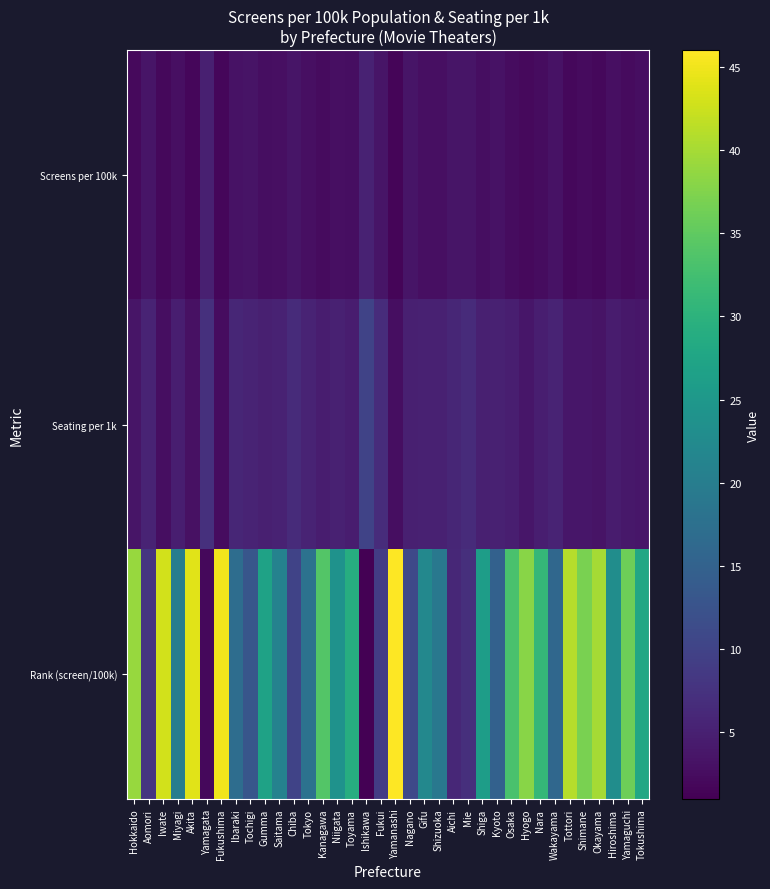

Reading left to right, transcribe all the data shown in this chart.

Screens per 100k: Hokkaido=2.1	Aomori=3.6	Iwate=1.9	Miyagi=2.9	Akita=1.8	Yamagata=4.9	Fukushima=1.7	Ibaraki=3.2	Tochigi=3.4	Gumma=2.7	Saitama=2.8	Chiba=3.5	Tokyo=2.9	Kanagawa=2.4	Niigata=2.8	Toyama=2.6	Ishikawa=5.3	Fukui=3.5	Yamanashi=1.6	Nagano=3.5	Gifu=2.8	Shizuoka=2.9	Aichi=3.6	Mie=3.6	Shiga=2.7	Kyoto=3.3	Osaka=2.5	Hyogo=2.2	Nara=2.6	Wakayama=3.3	Tottori=2.0	Shimane=2.2	Okayama=2.0	Hiroshima=2.8	Yamaguchi=2.3	Tokushima=2.6
Seating per 1k: Hokkaido=3.6	Aomori=5.4	Iwate=2.6	Miyagi=4.7	Akita=3.1	Yamagata=7.2	Fukushima=2.5	Ibaraki=5.8	Tochigi=5.5	Gumma=4.9	Saitama=5.4	Chiba=6.5	Tokyo=5.5	Kanagawa=4.5	Niigata=5.2	Toyama=4.6	Ishikawa=10.1	Fukui=6.6	Yamanashi=2.7	Nagano=4.9	Gifu=5.2	Shizuoka=5.1	Aichi=5.9	Mie=6.6	Shiga=4.9	Kyoto=5.1	Osaka=4.8	Hyogo=3.8	Nara=4.8	Wakayama=5.4	Tottori=3.8	Shimane=3.8	Okayama=3.4	Hiroshima=4.5	Yamaguchi=3.9	Tokushima=3.8
Rank (screen/100k): Hokkaido=39.0	Aomori=8.0	Iwate=43.0	Miyagi=20.0	Akita=44.0	Yamagata=2.0	Fukushima=45.0	Ibaraki=17.0	Tochigi=13.0	Gumma=27.0	Saitama=21.0	Chiba=10.0	Tokyo=18.0	Kanagawa=34.0	Niigata=24.0	Toyama=29.0	Ishikawa=1.0	Fukui=9.0	Yamanashi=46.0	Nagano=11.0	Gifu=22.0	Shizuoka=19.0	Aichi=6.0	Mie=7.0	Shiga=26.0	Kyoto=15.0	Osaka=33.0	Hyogo=38.0	Nara=31.0	Wakayama=16.0	Tottori=41.0	Shimane=37.0	Okayama=40.0	Hiroshima=23.0	Yamaguchi=36.0	Tokushima=28.0